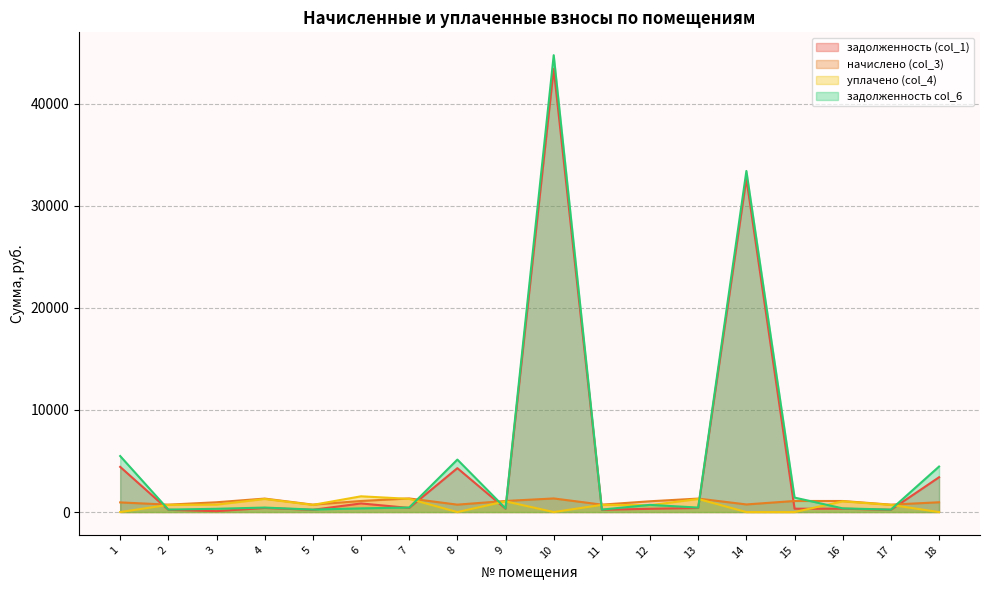

At which category does the chart reach its peak across all series?

10